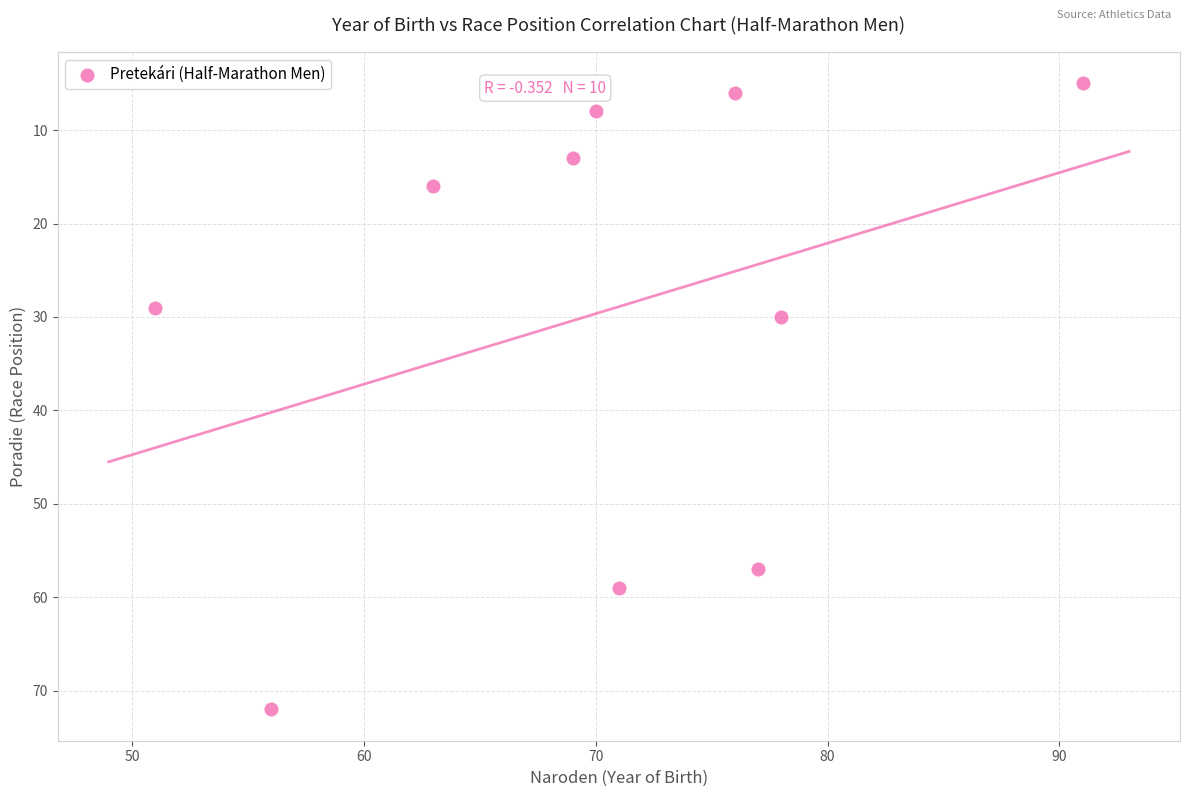

What is the average Y value?

30